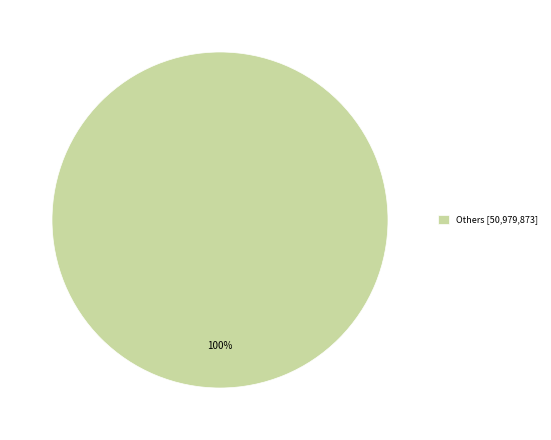

Which slice represents more than half of the pie?

Others [50,979,873]